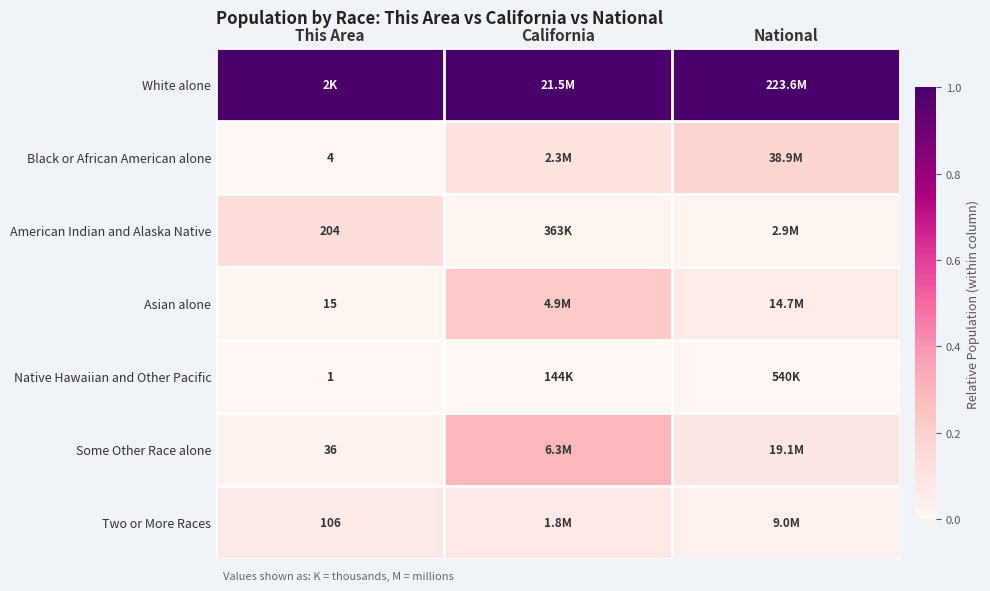

What is the difference between the highest and lowest values at California?

1.0